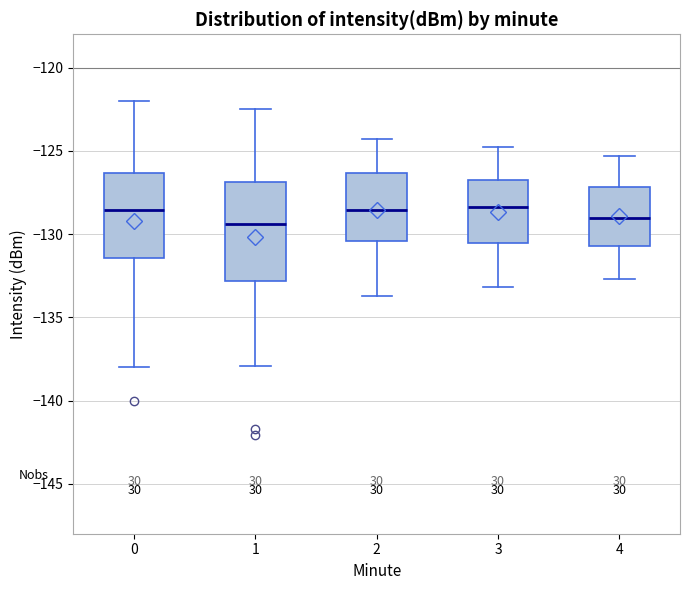

Reading left to right, transcribe this box plot: for each box, give where its median line is, the range the box spans, and where its two whiskers end, as read against the y-axis. The values are not printed on the chart, so give them approximately, as read against the axis.

0: median -128.5, box -131.5 to -126.5, whiskers -138.0 to -122.0
1: median -129.5, box -133.0 to -127.0, whiskers -138.0 to -122.5
2: median -128.5, box -130.5 to -126.5, whiskers -133.5 to -124.5
3: median -128.5, box -130.5 to -126.5, whiskers -133.0 to -125.0
4: median -129.0, box -130.5 to -127.0, whiskers -132.5 to -125.5